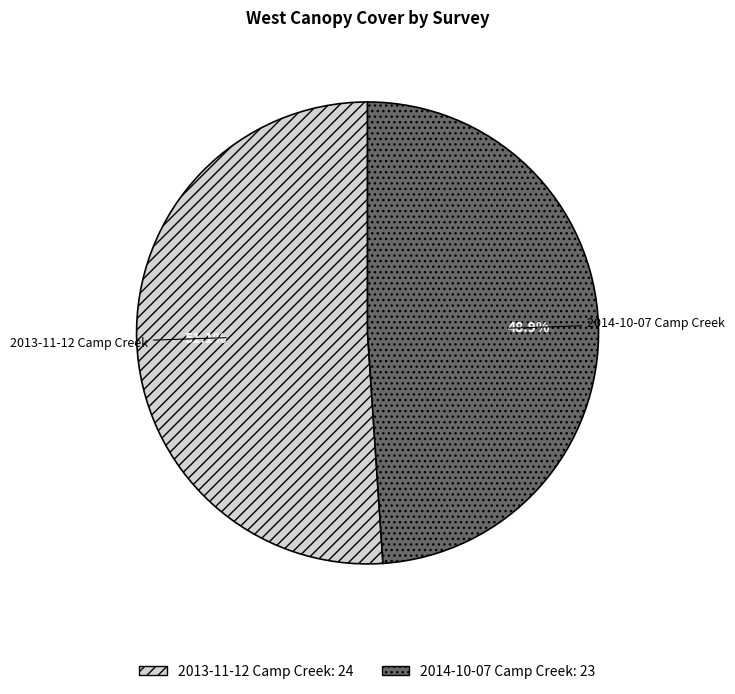

True or false: 2014-10-07 Camp Creek accounts for 49% of the total.

True